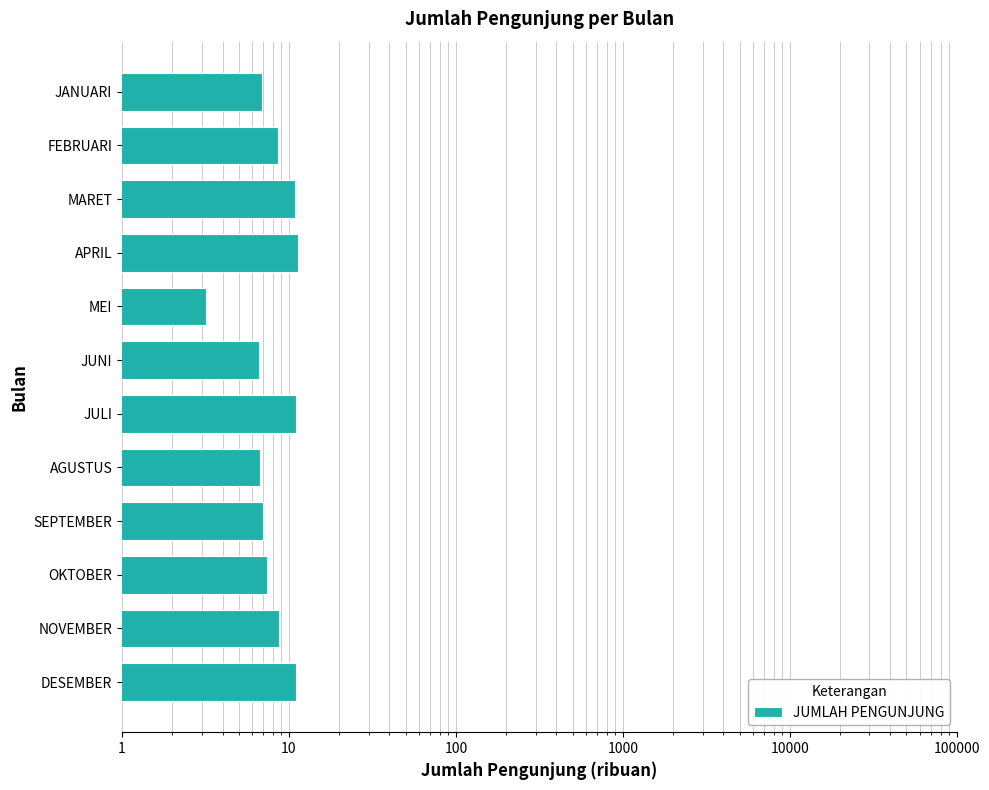

What is the value of the 9th bar from the left?

11.3